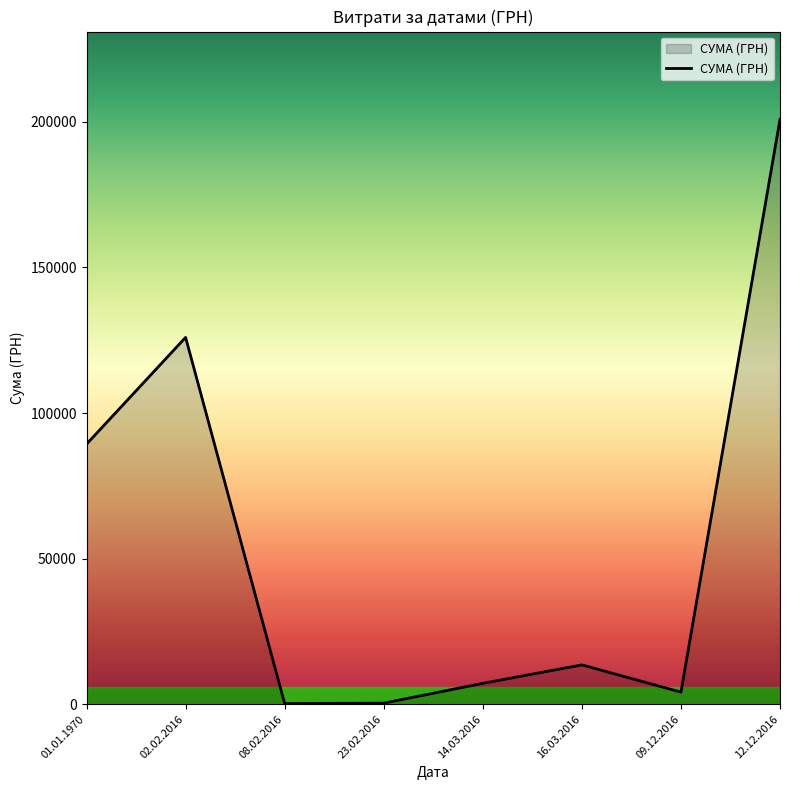

What is the change in value from 01.01.1970 to 02.02.2016?

+36661.6